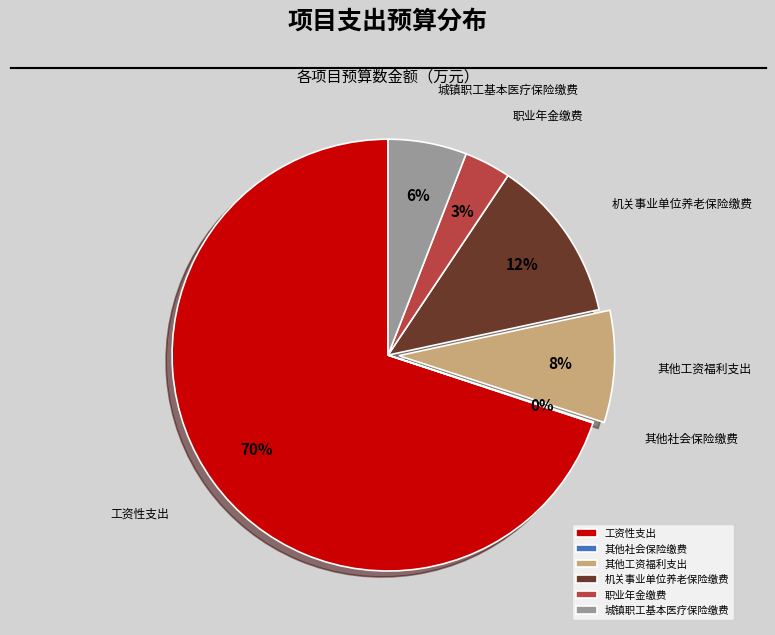

Between 城镇职工基本医疗保险缴费 and 机关事业单位养老保险缴费, which is larger?

机关事业单位养老保险缴费